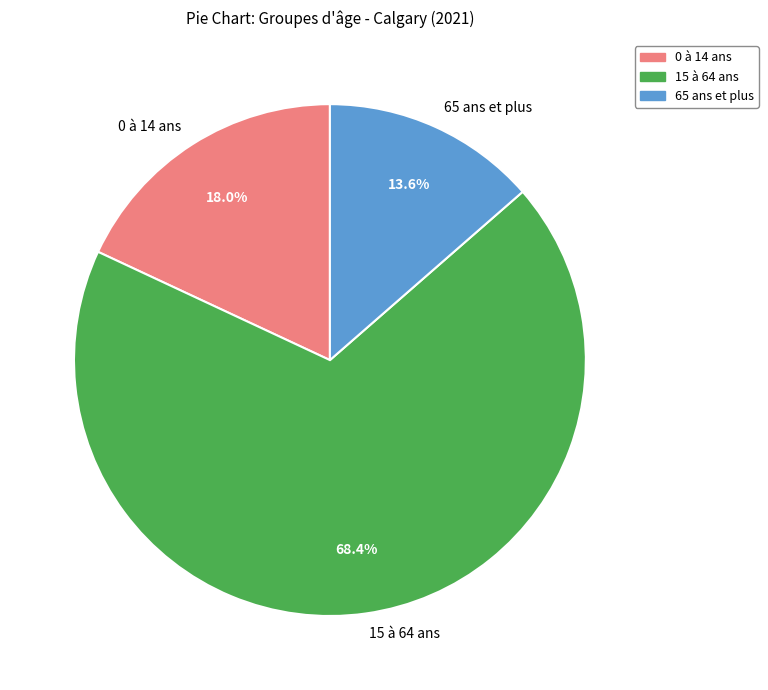

Rank the categories by value from lowest to highest.

65 ans et plus, 0 à 14 ans, 15 à 64 ans